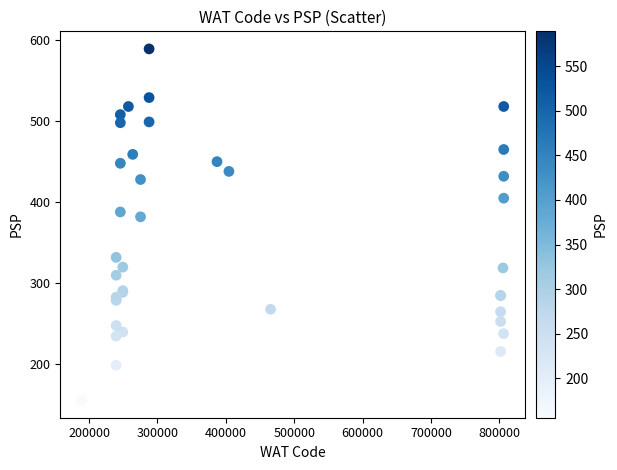

What Y value in the scatter plot is closest to 372?

382